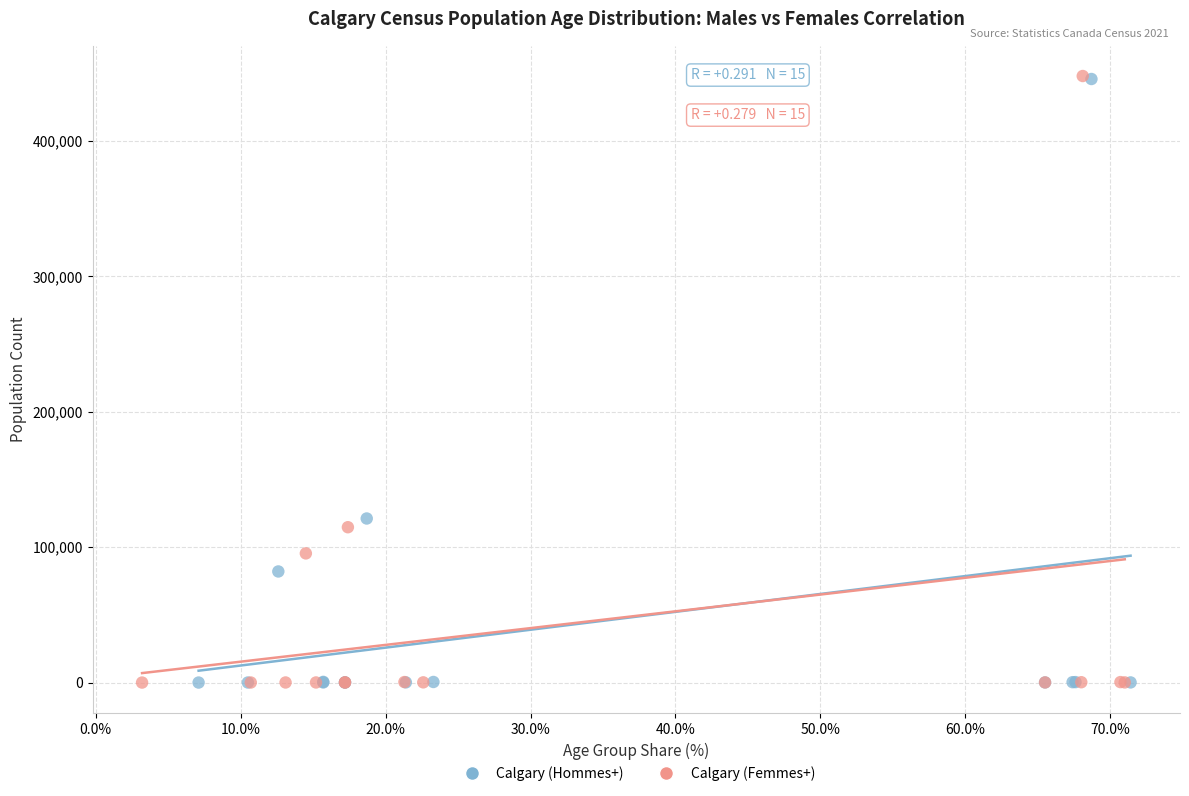

Which series has the largest Y range (max minus min)?

Calgary (Femmes+)